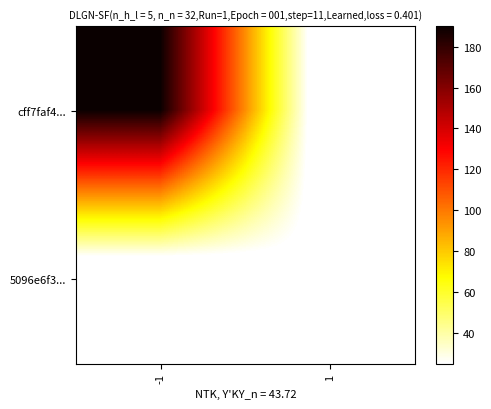

Rank the series by their maximum value, from highest to lowest.

cff7faf4..., 5096e6f3...